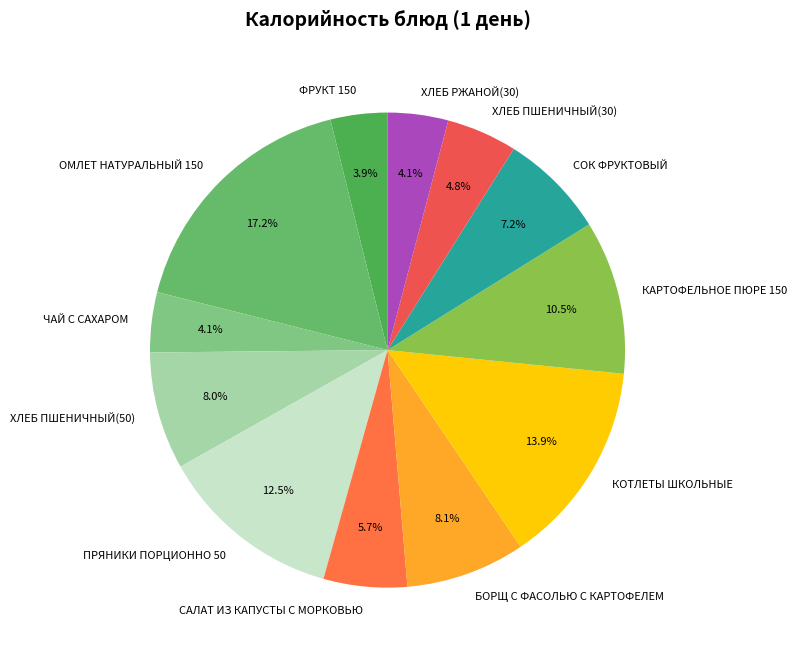

Is the sum of ЧАЙ С САХАРОМ and КОТЛЕТЫ ШКОЛЬНЫЕ greater than half?

No